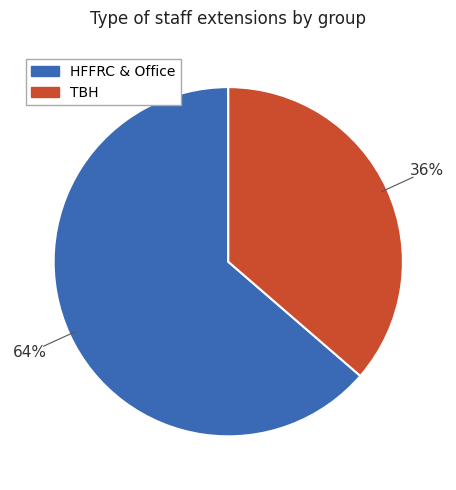

To the nearest percent, what is the average slice percentage?

50%